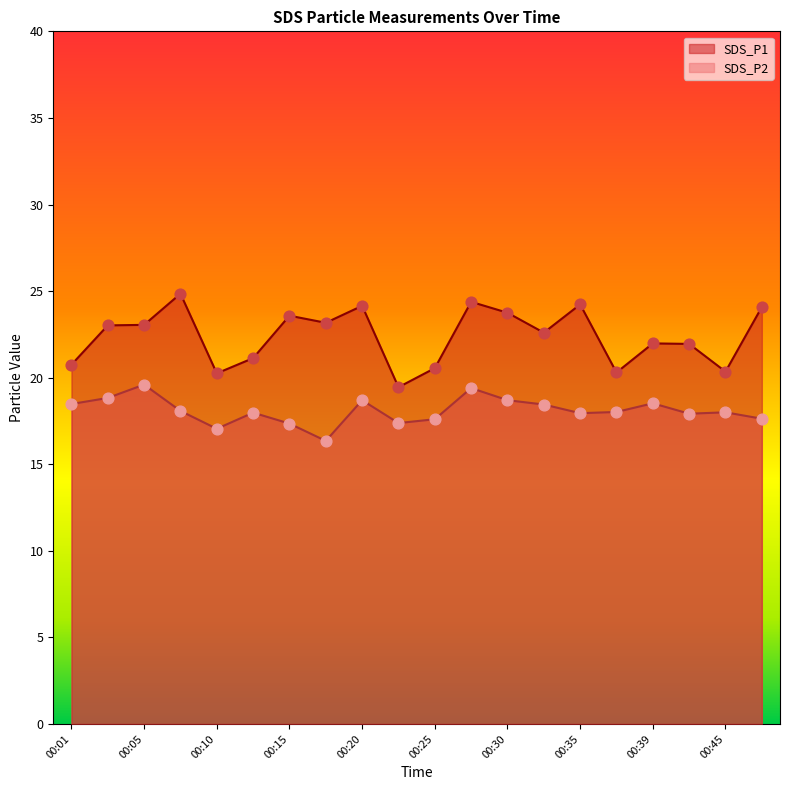

Which series has the largest Y range (max minus min)?

SDS_P1